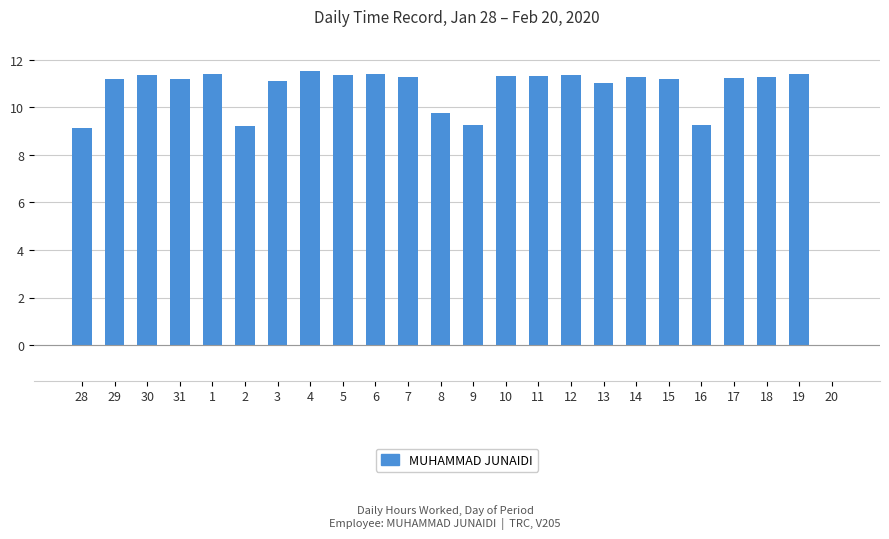

Is it true that the value at 12 is 11.4?

True